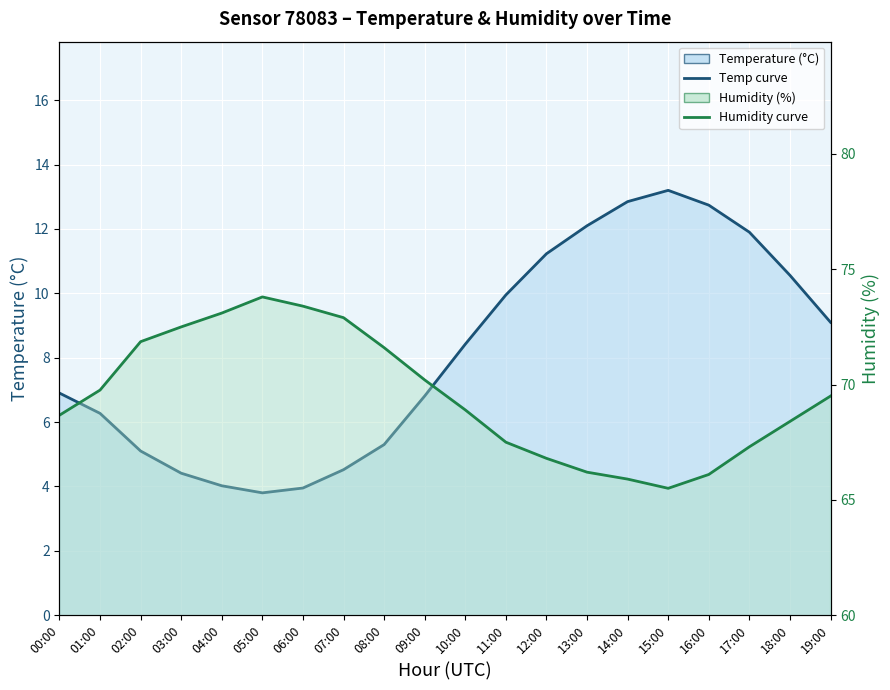

Is the value of humidity at 01:00 greater than the value of temperature at 12:00?

Yes